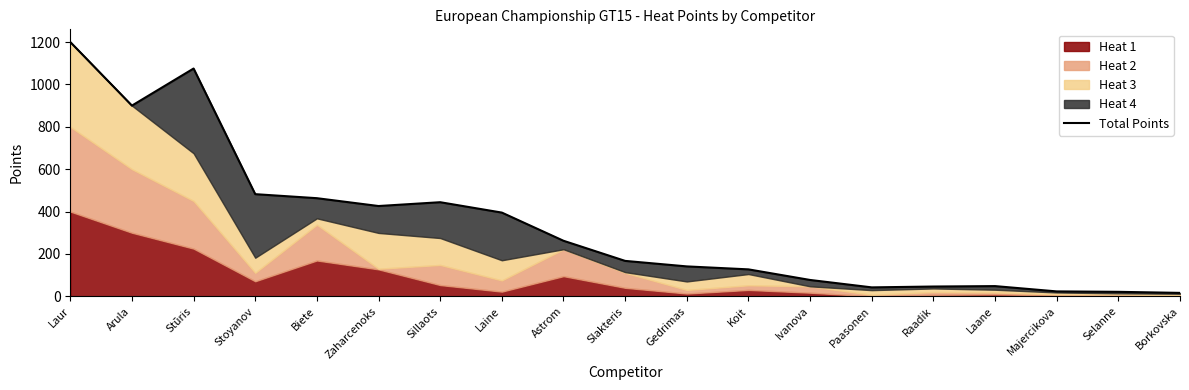

What is the sum of the values at Laur and Zaharcenoks?

1626